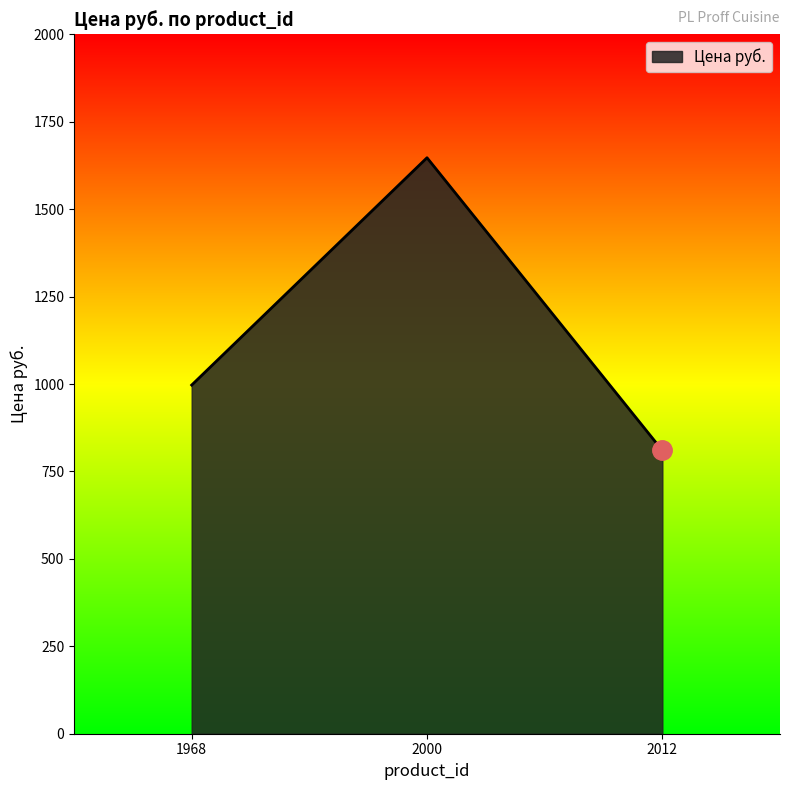

What is the sum of the values at 2012 and 2000?

2457